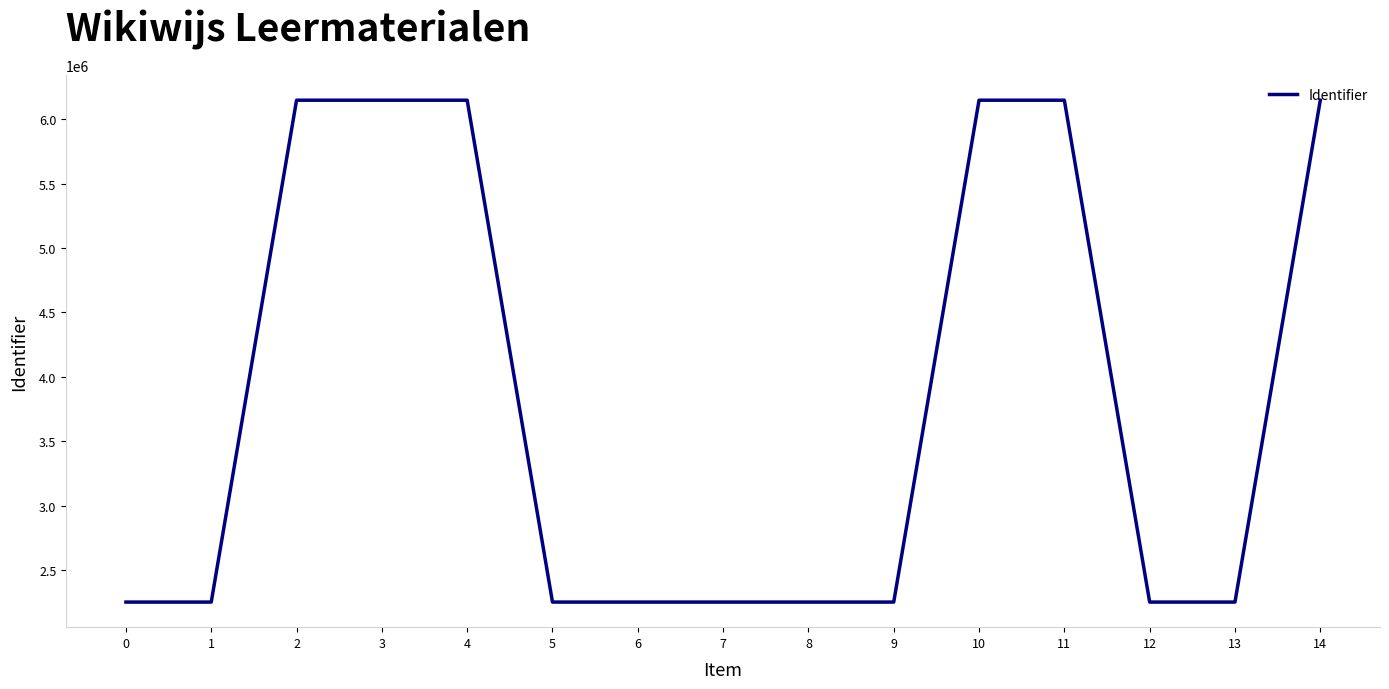

What is the ratio of the value at 3 to the value at 10?

1.0